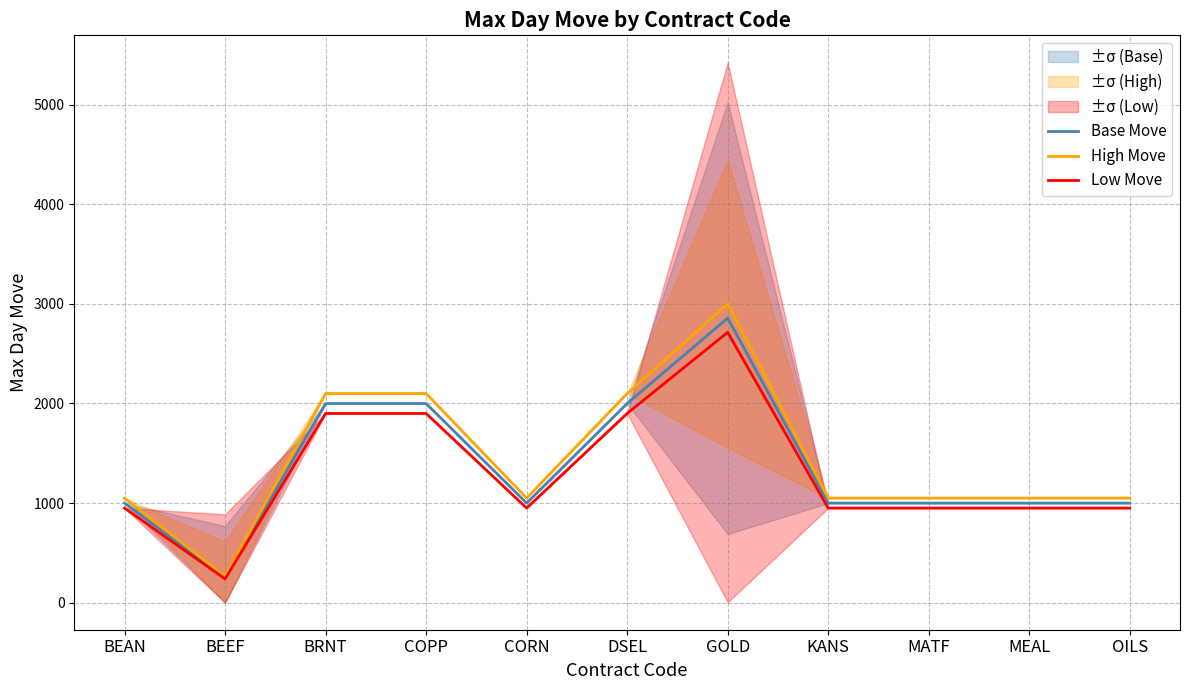

List the series in order of their peak value, lowest first.

Low Move, Base Move, High Move